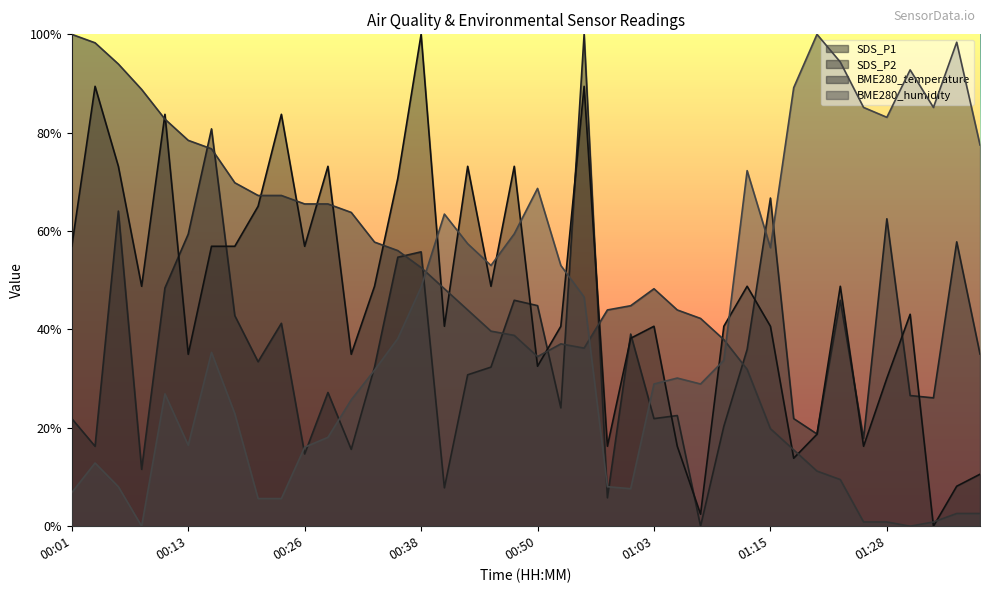

True or false: SDS_P2 has more than 2 points higher than both neighbors.

True